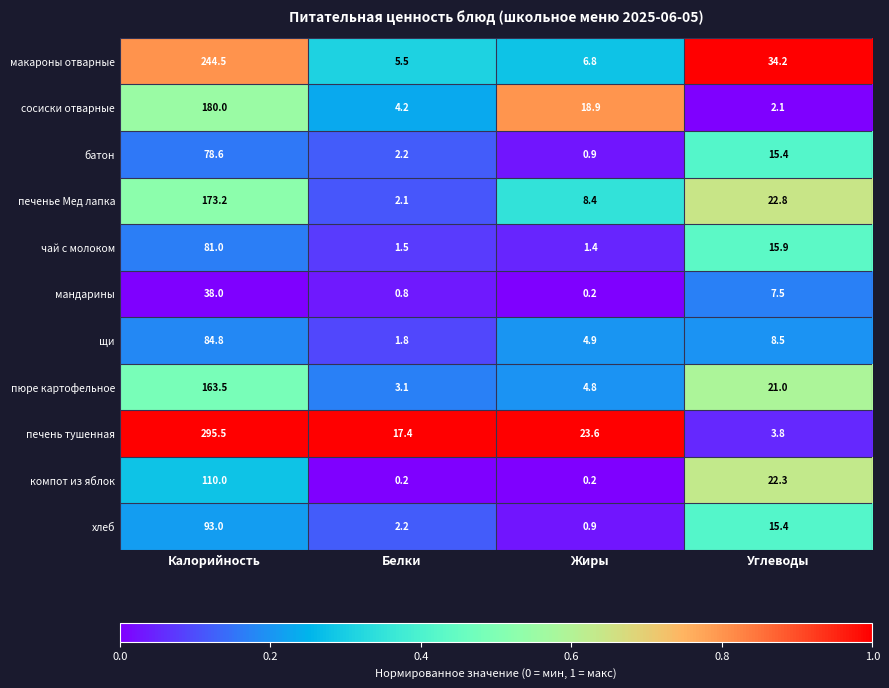

At which label does пюре картофельное reach its peak?

Калорийность